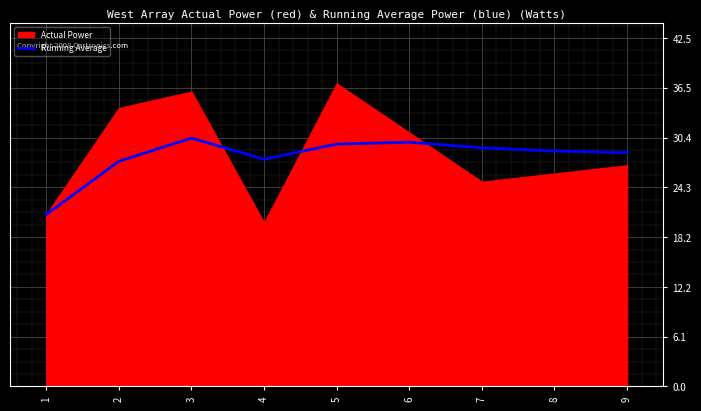

Is it true that Running Average equals 50.2 at 5?

False